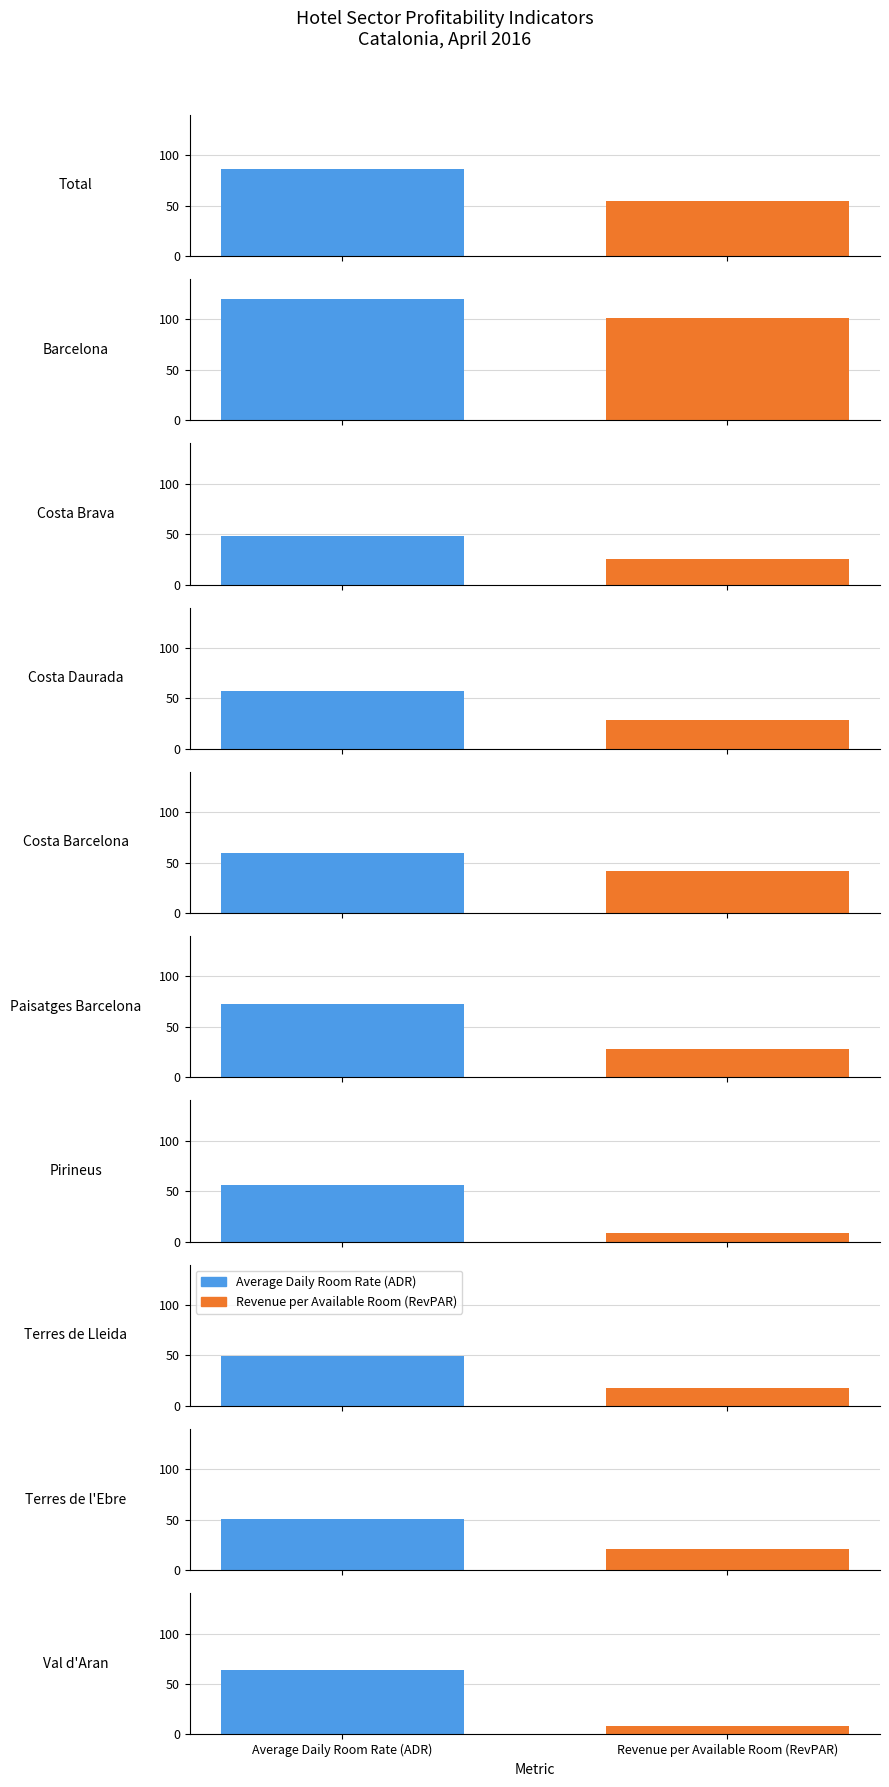

Are the bars grouped side by side (vs. stacked)?

Yes